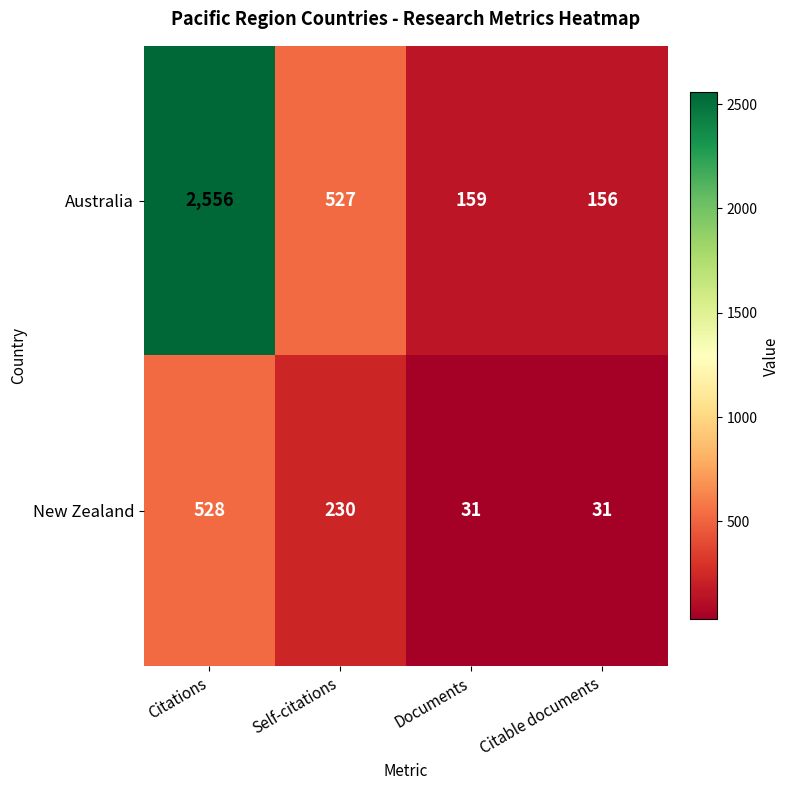

What is the sum of the New Zealand values at Citations and Citable documents?

559